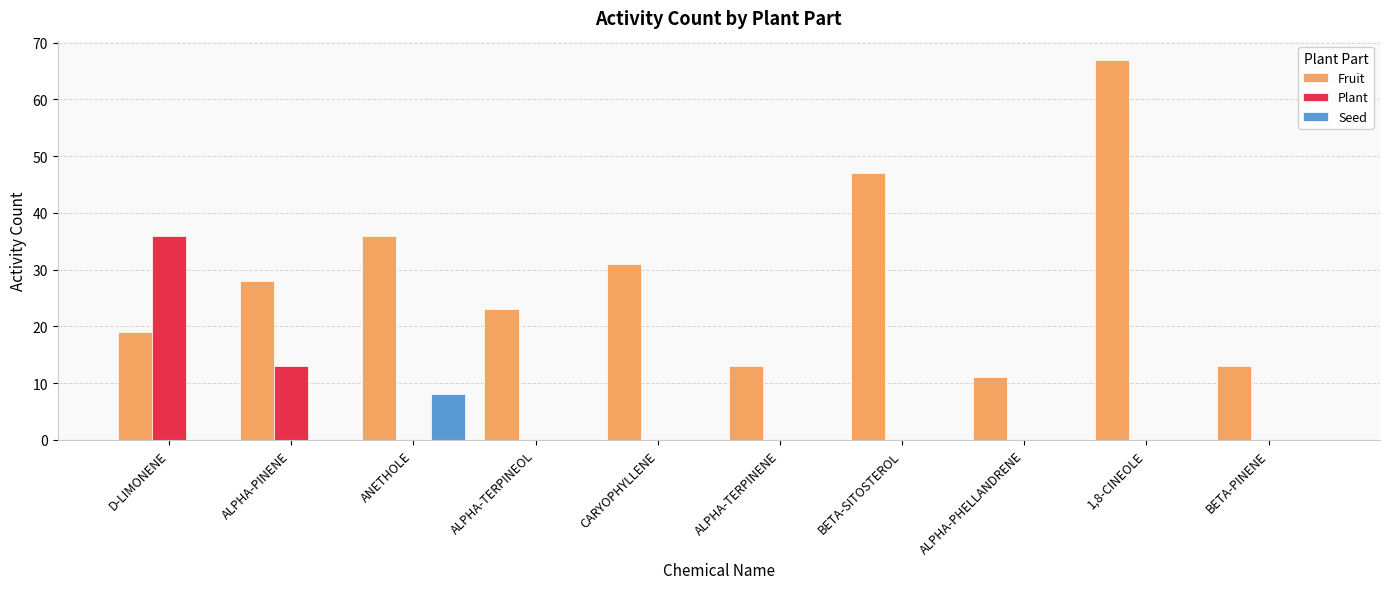

True or false: Fruit has a value of 14 at ALPHA-TERPINEOL.

False